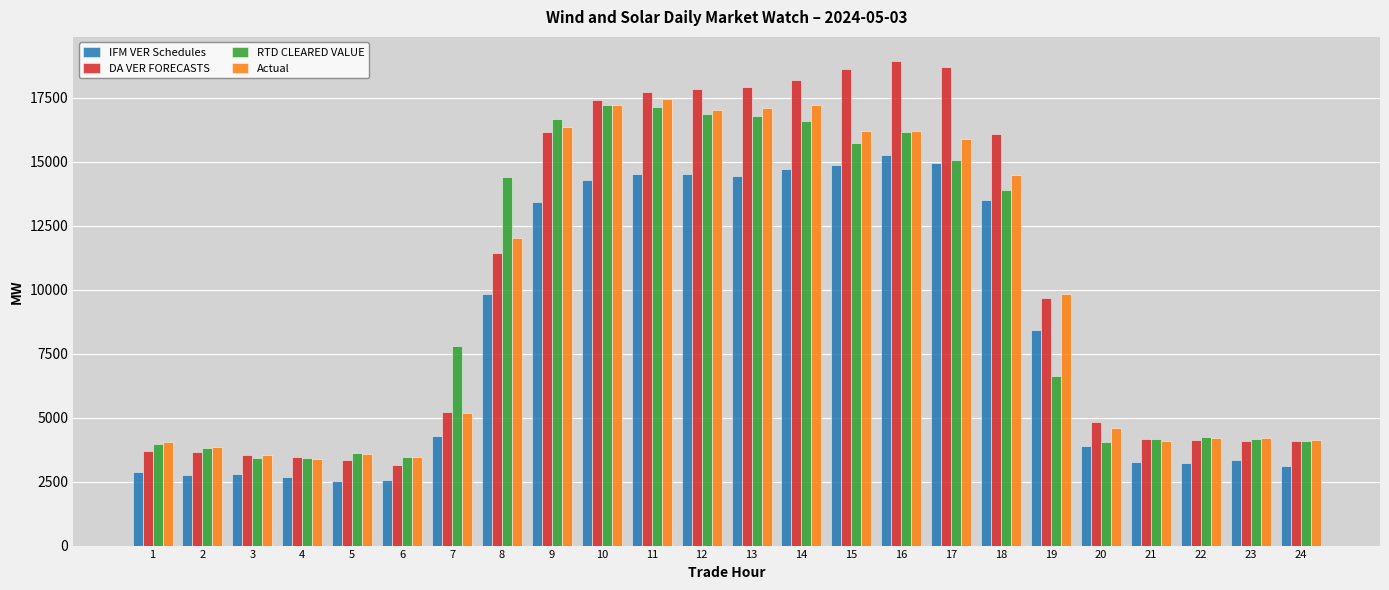

Rank the series by their maximum value, from lowest to highest.

IFM VER Schedules, RTD CLEARED VALUE, Actual, DA VER FORECASTS